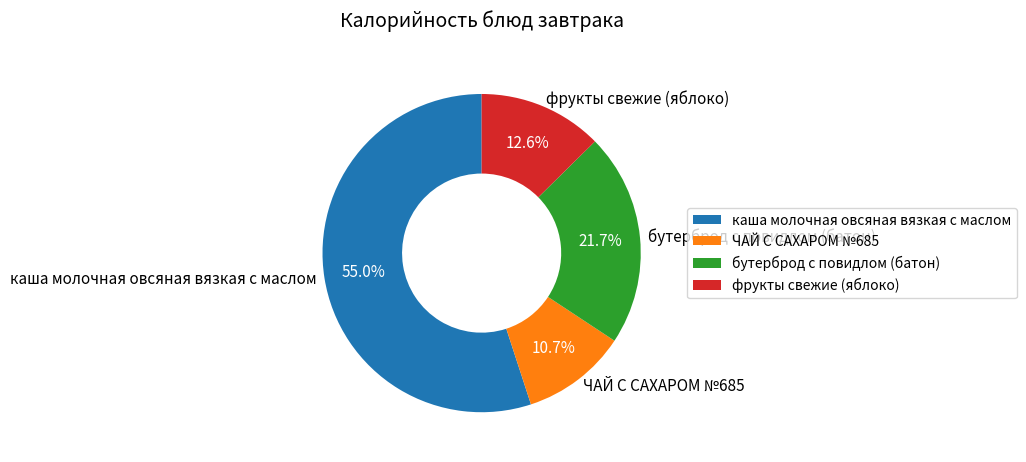

How many slices are in this pie chart?

4